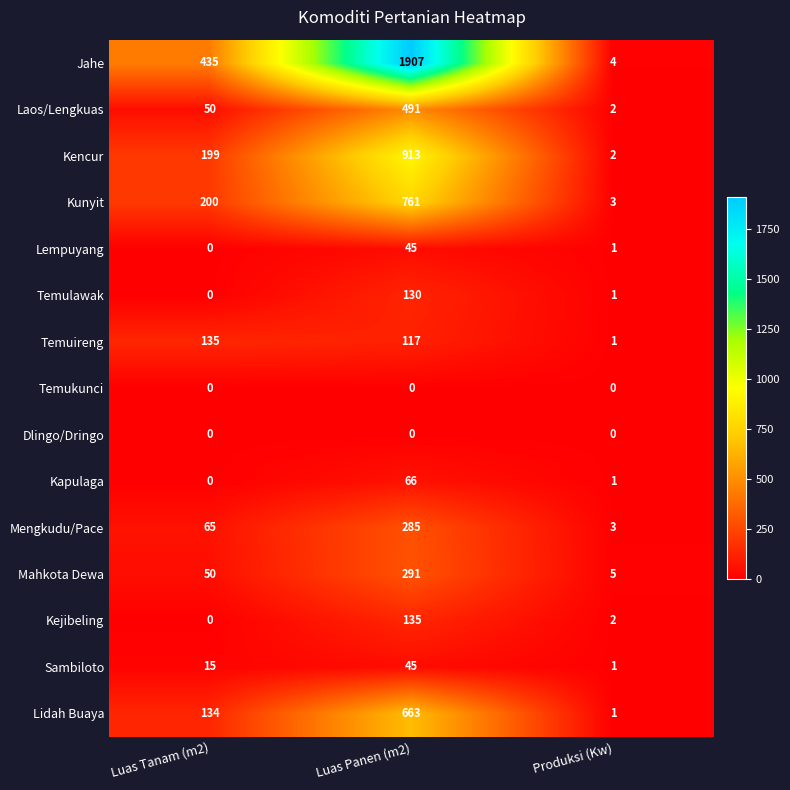

Which series has the largest total across all categories?

Jahe